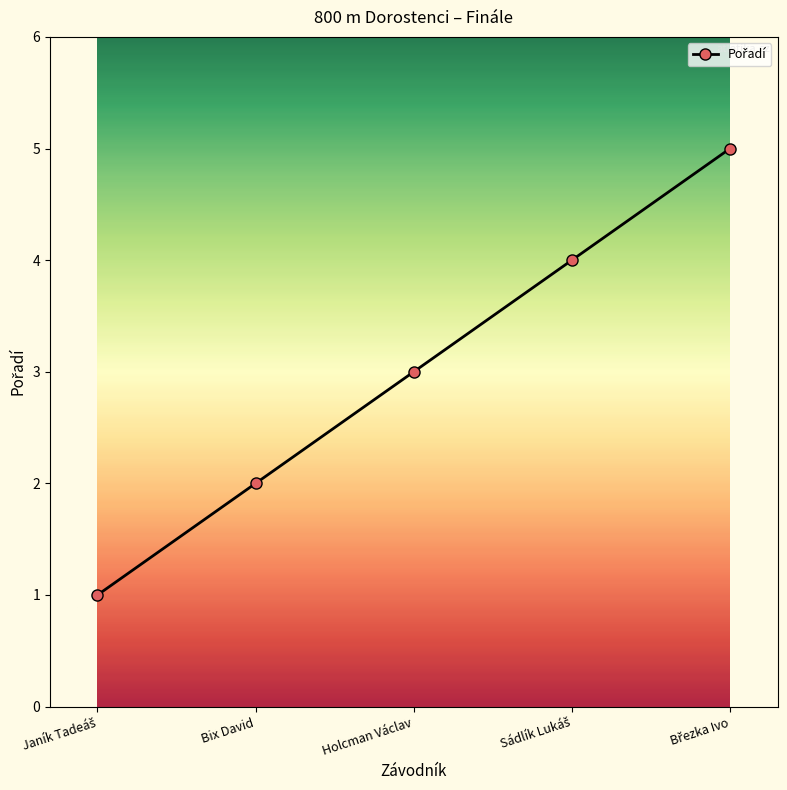

What is the average value?

3